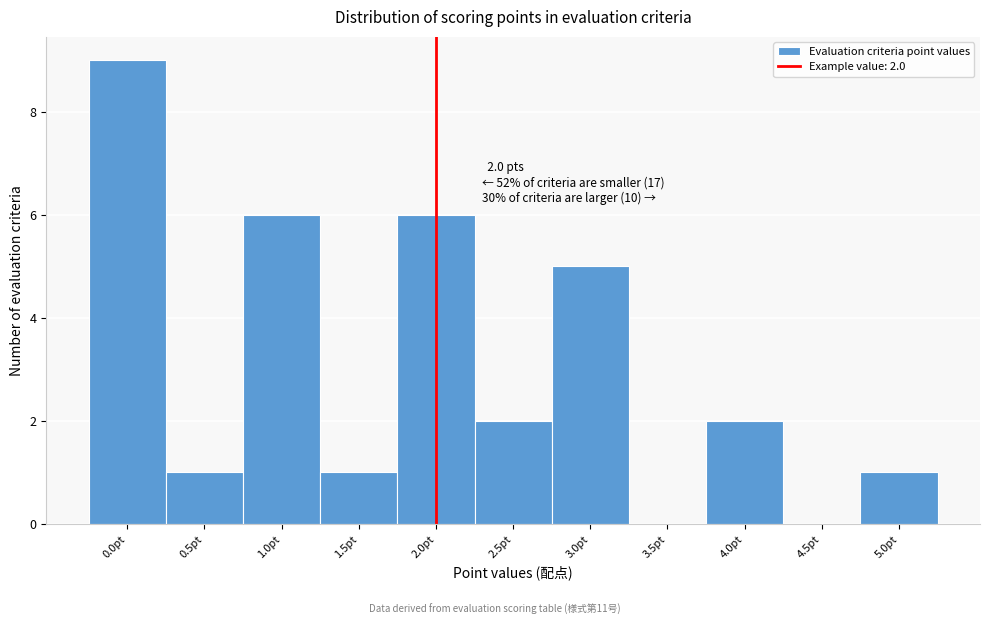

Which range on the x-axis has the tallest bar?

-0.25 to 0.25